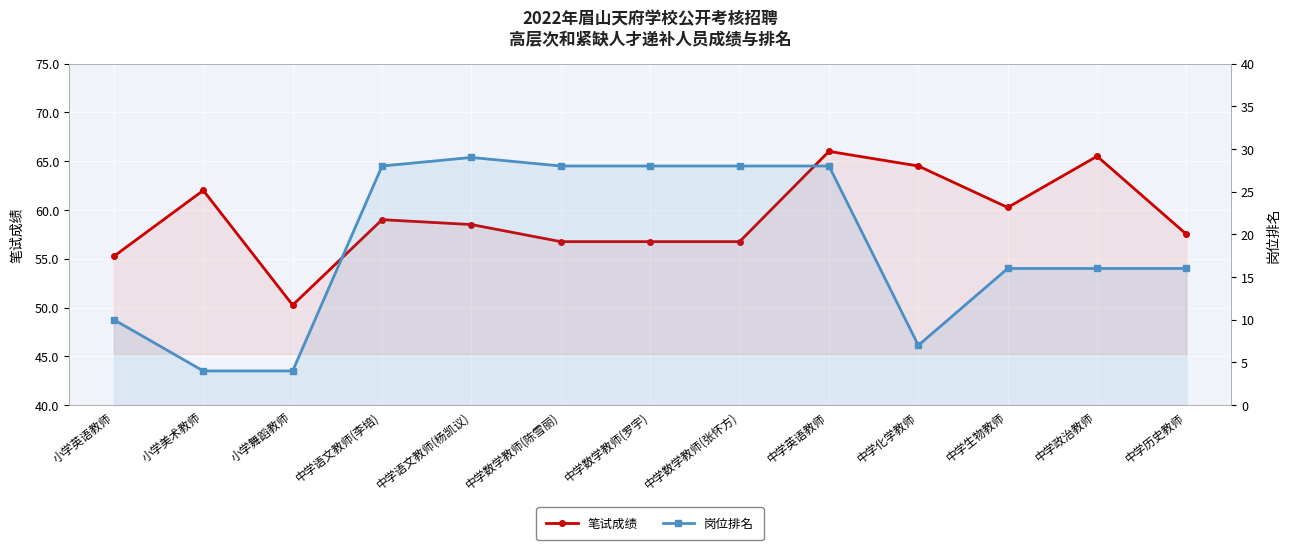

Is the value of 岗位排名 at 中学数学教师(罗宇) greater than the value of 笔试成绩 at 中学政治教师?

No